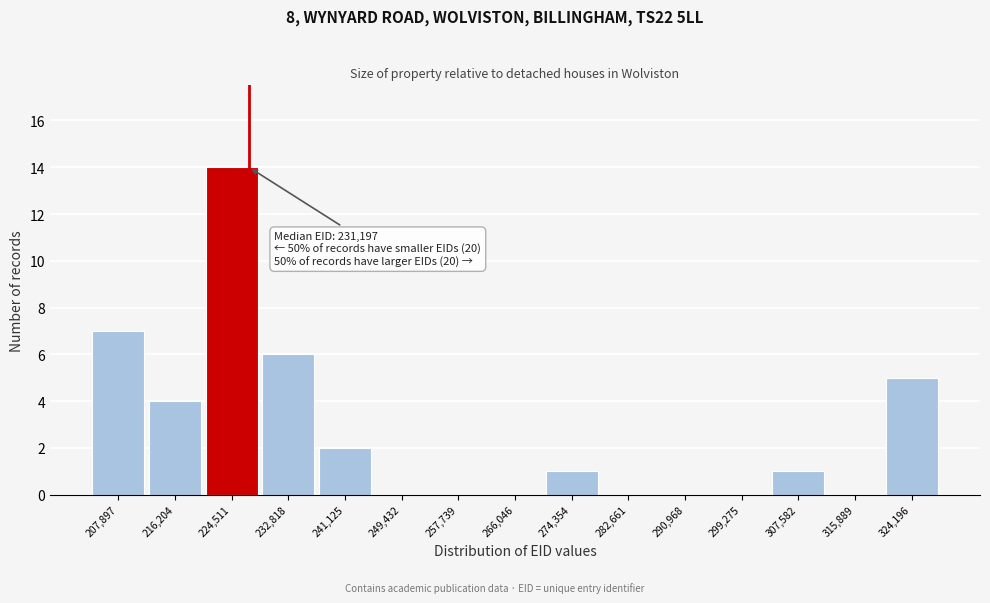

Reading left to right, extract all data points from this chart.

207,897=7	216,204=4	224,511=14	232,818=6	241,125=2	249,432=0	257,739=0	266,046=0	274,354=1	282,661=0	290,968=0	299,275=0	307,582=1	315,889=0	324,196=5